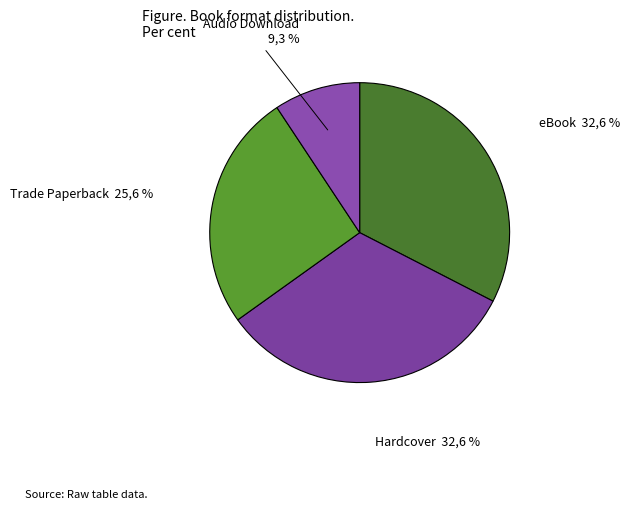

What portion of the pie excludes Audio Download?

90.7%